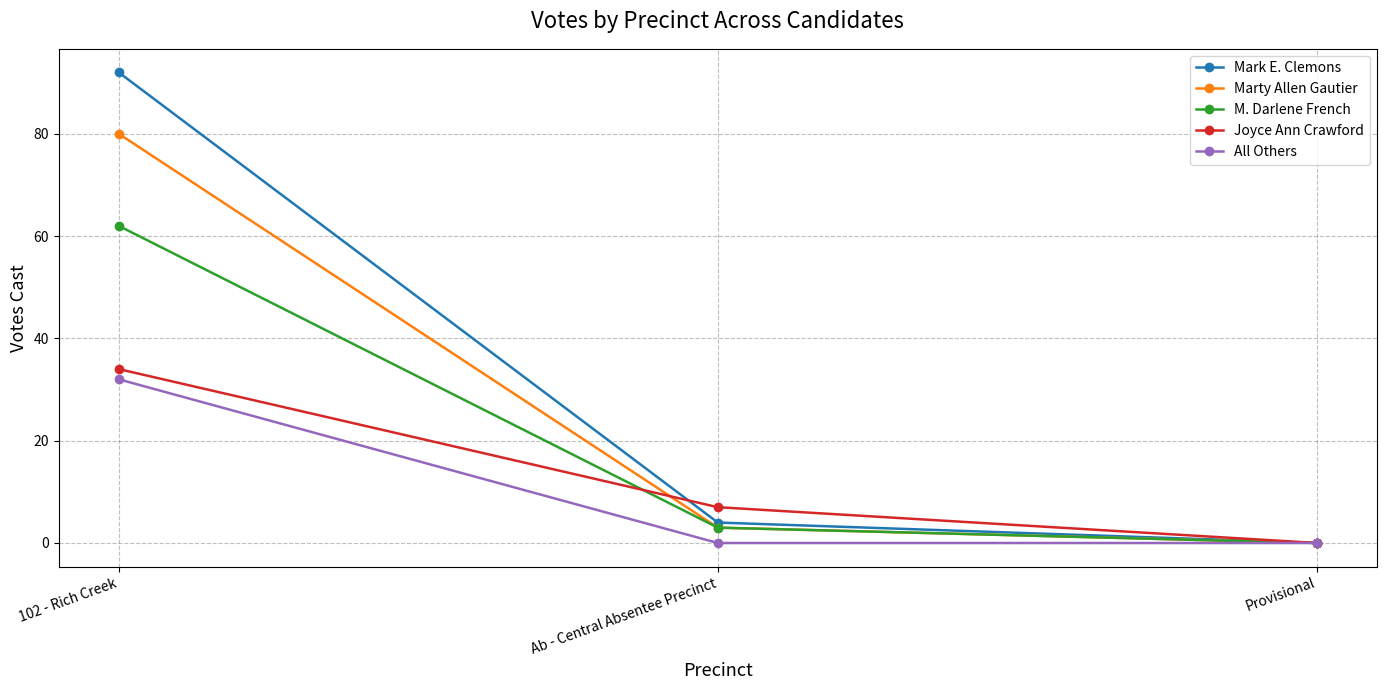

How many series are shown in this chart?

5